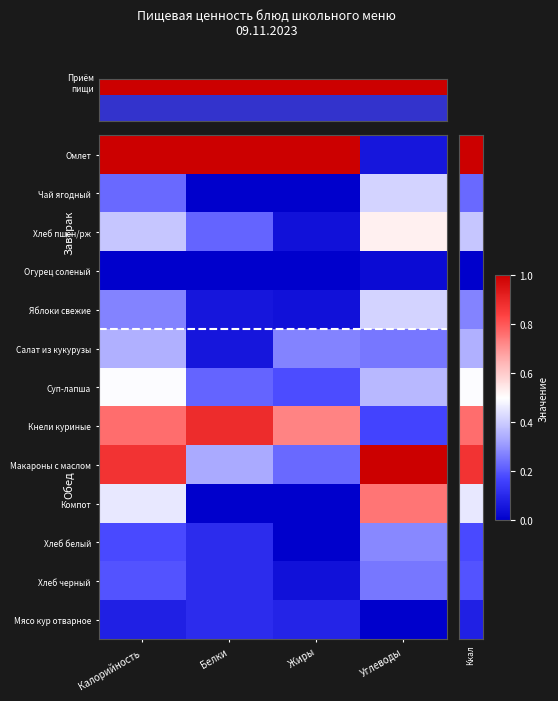

What is the difference between the highest and lowest values at Белки?

1.0